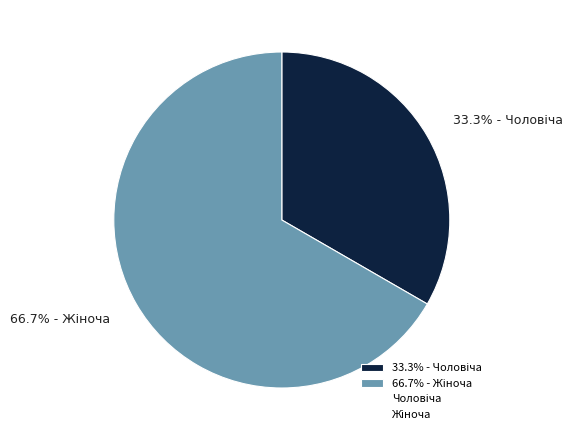

Count the number of slices in the pie.

2